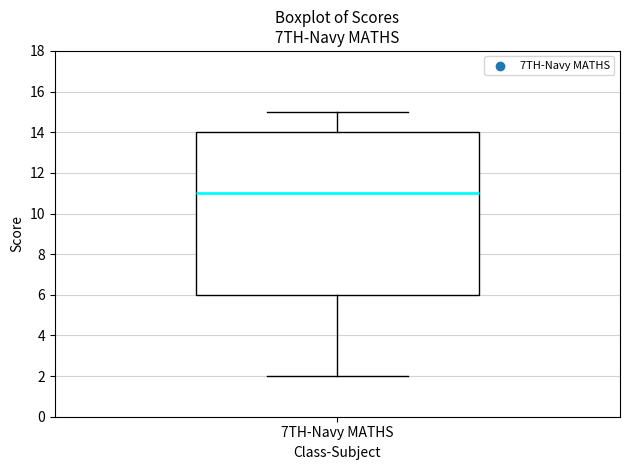

Where is the lower edge of the box for 7TH-Navy MATHS on the y-axis? The values are not printed on the chart, so give them approximately, as read against the axis.

6